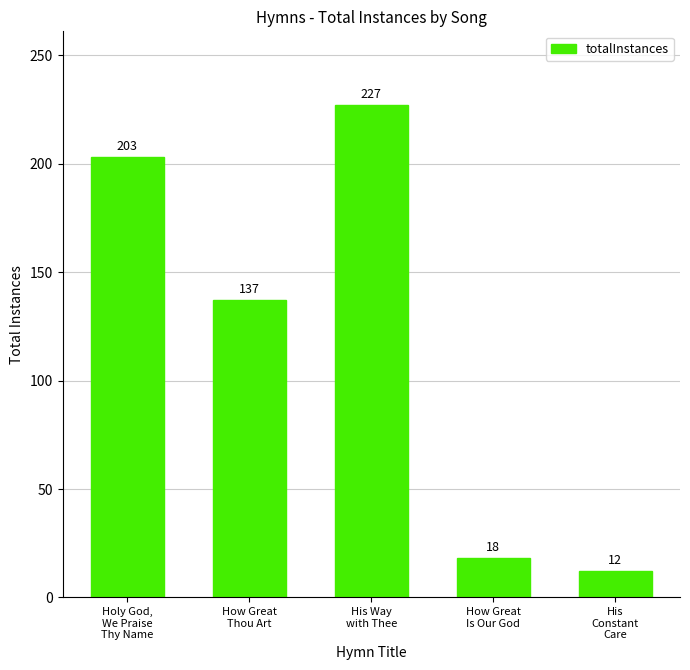

Is it true that the value at His
Constant
Care is 20?

False